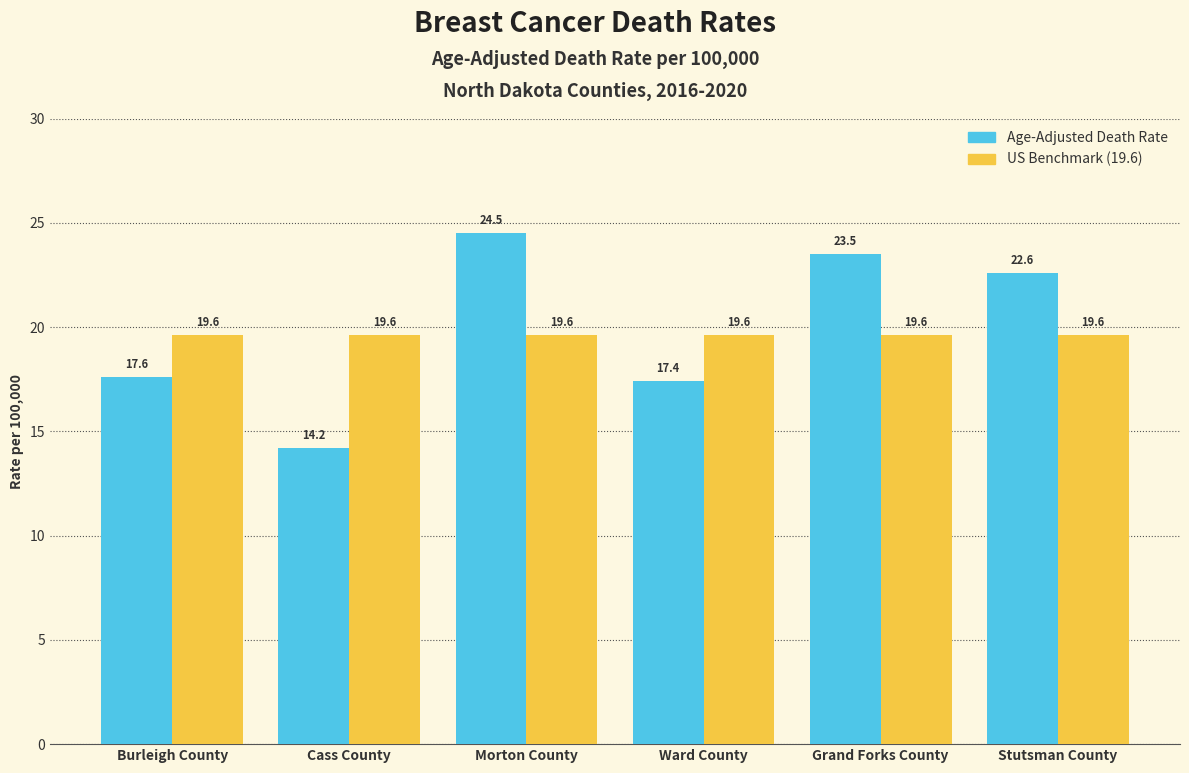

Which series has the widest spread of values?

Age-Adjusted Death Rate